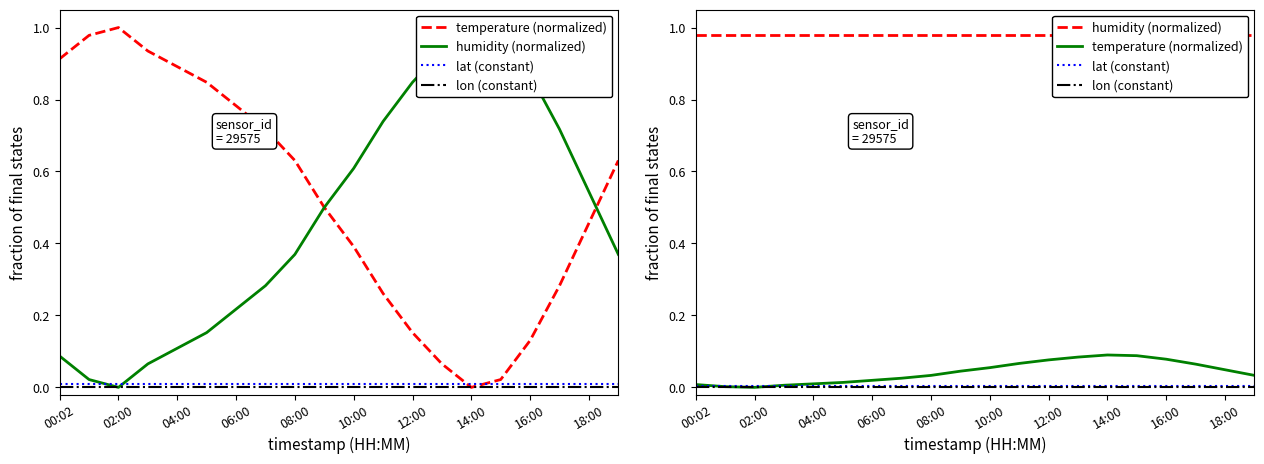

How many lines are shown in the chart?

4